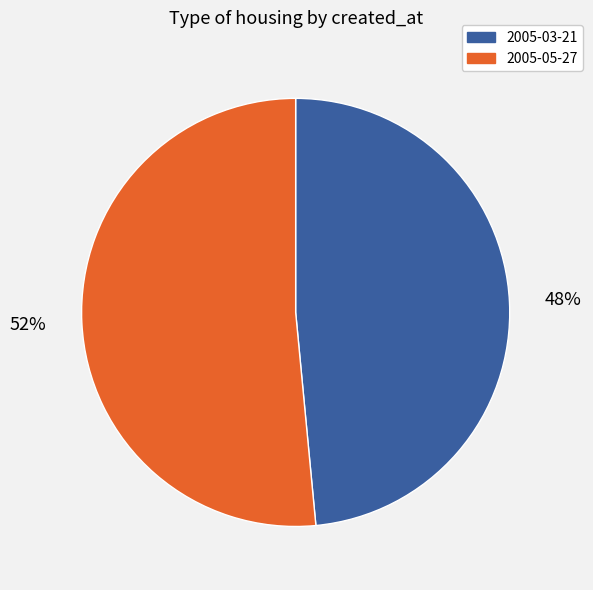

Do 2005-05-27 and 2005-03-21 together represent more than half of the pie?

Yes